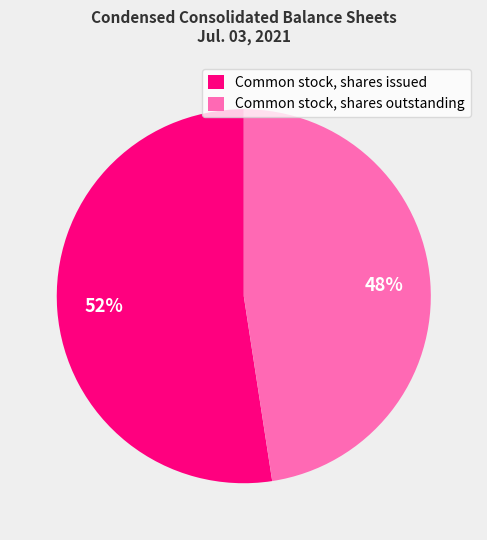

Is there a majority slice in this chart?

Yes